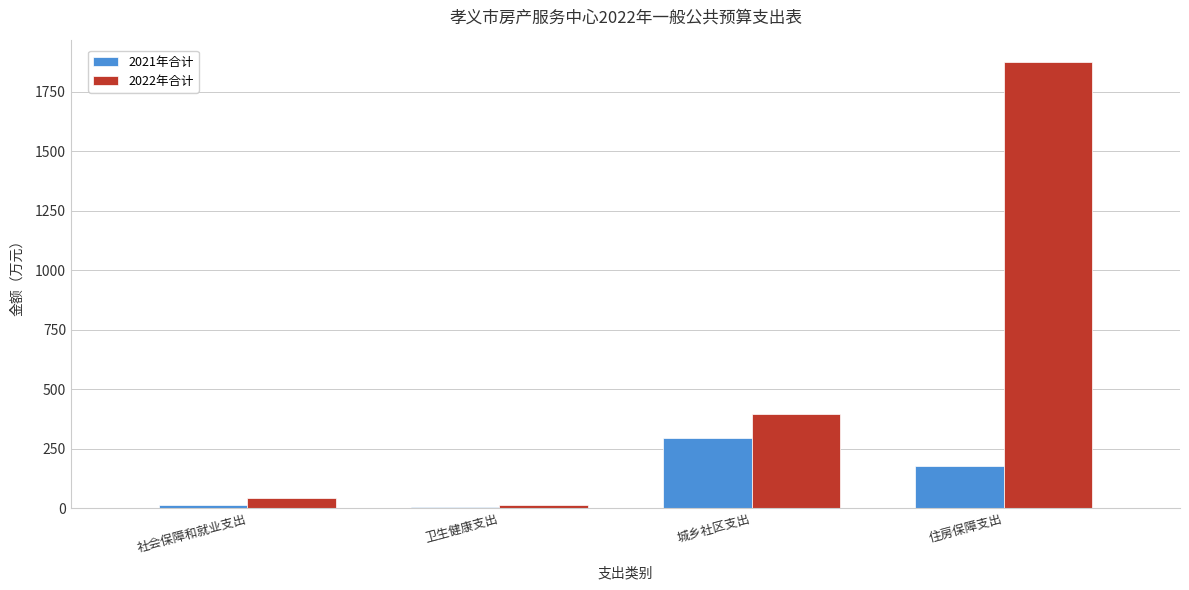

Reading left to right, what are all the values shown in this chart?

2021年合计: 社会保障和就业支出=16.1	卫生健康支出=5.6	城乡社区支出=293.7	住房保障支出=178.7
2022年合计: 社会保障和就业支出=44.0	卫生健康支出=13.7	城乡社区支出=395.3	住房保障支出=1873.9